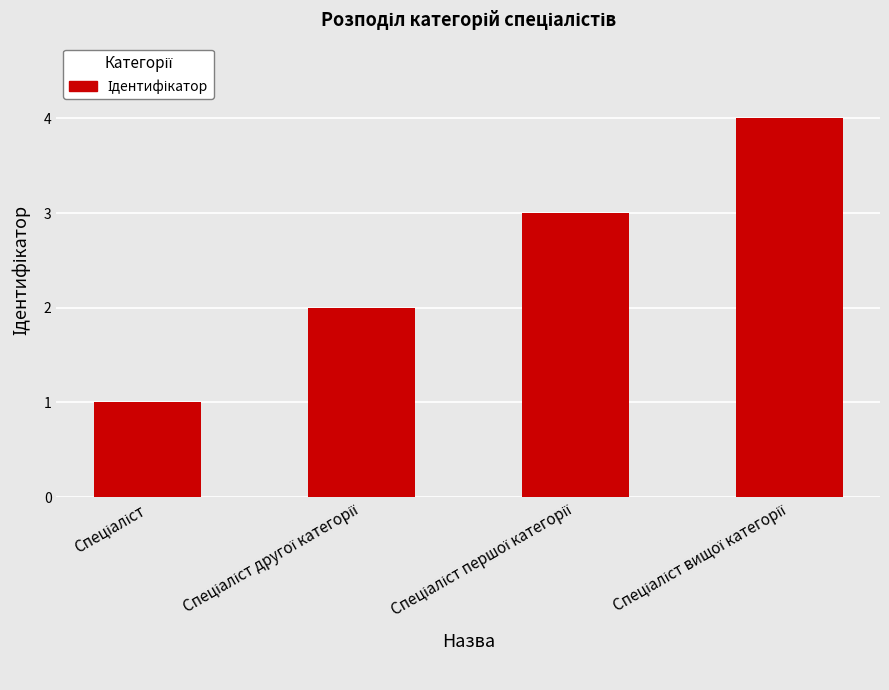

What is the maximum value shown in the chart?

4